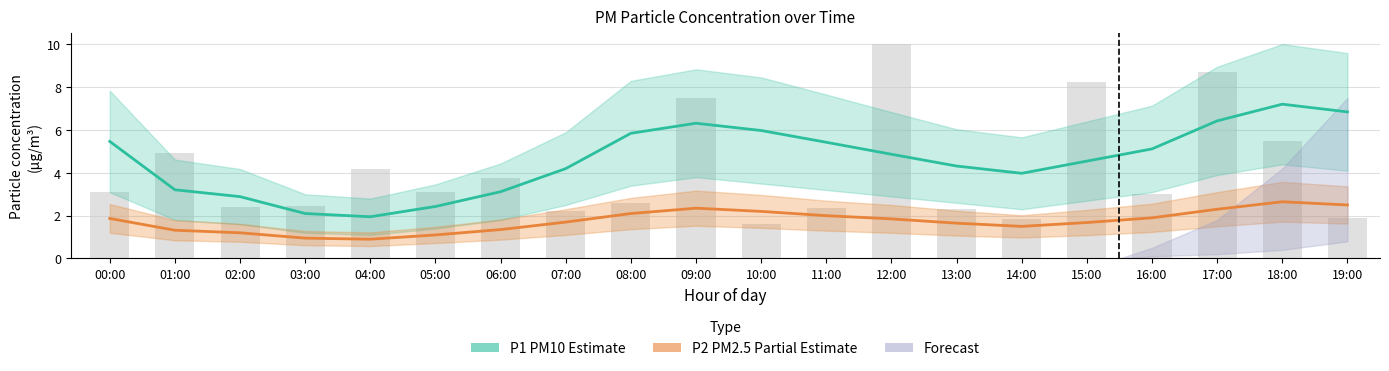

At how many categories does at least one series exceed 1?

20